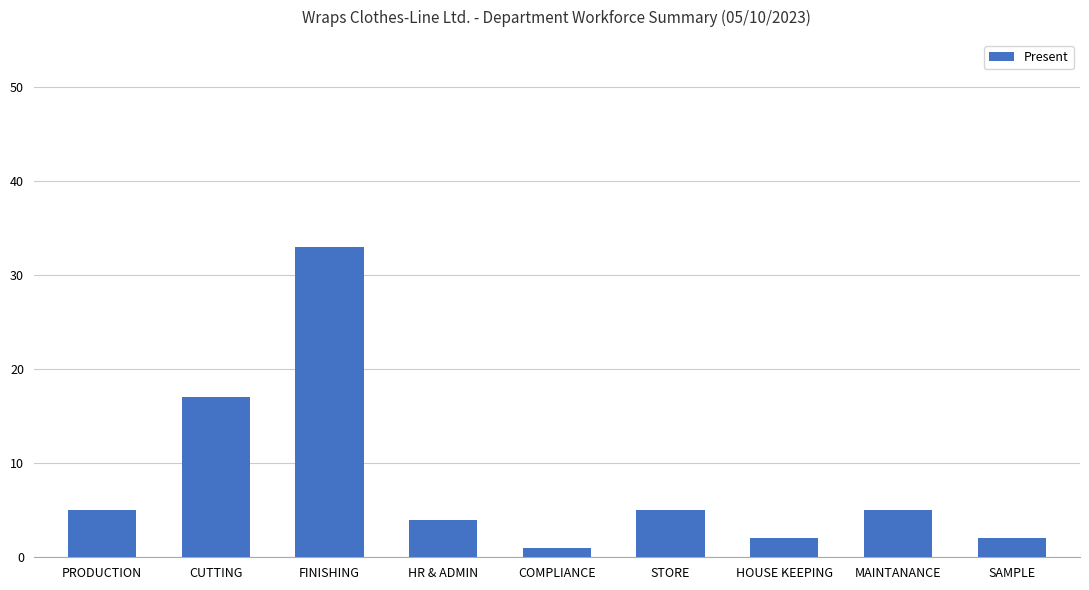

What is the ratio of the value at HR & ADMIN to the value at FINISHING?

0.1